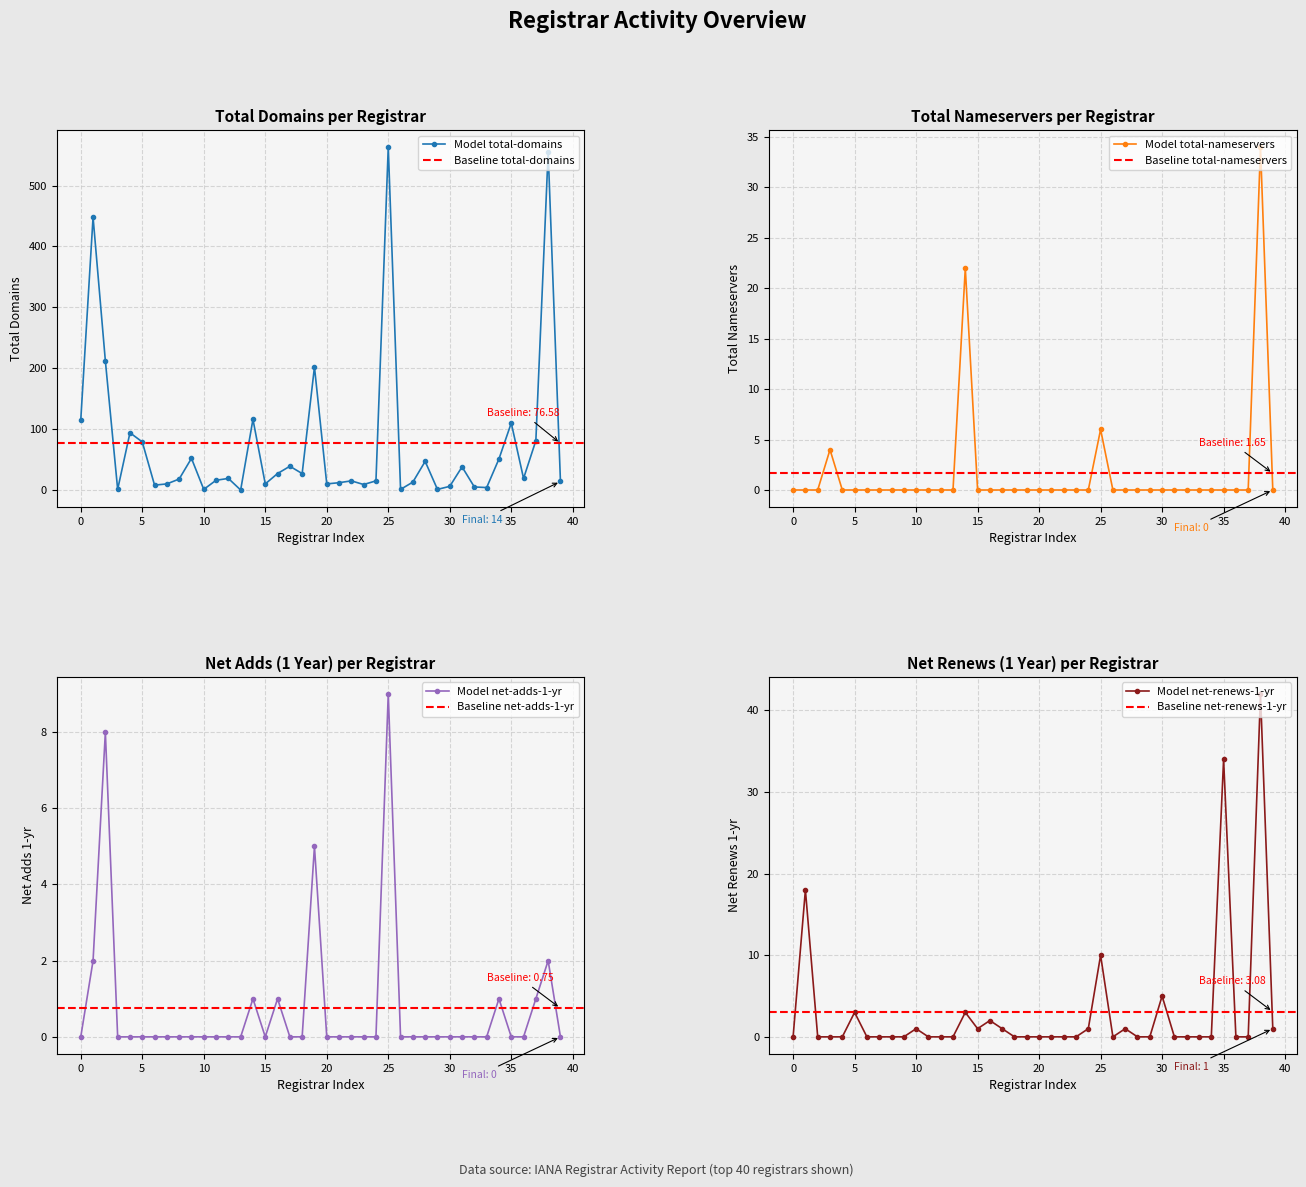

What is the maximum value for Model net-renews-1-yr?

42